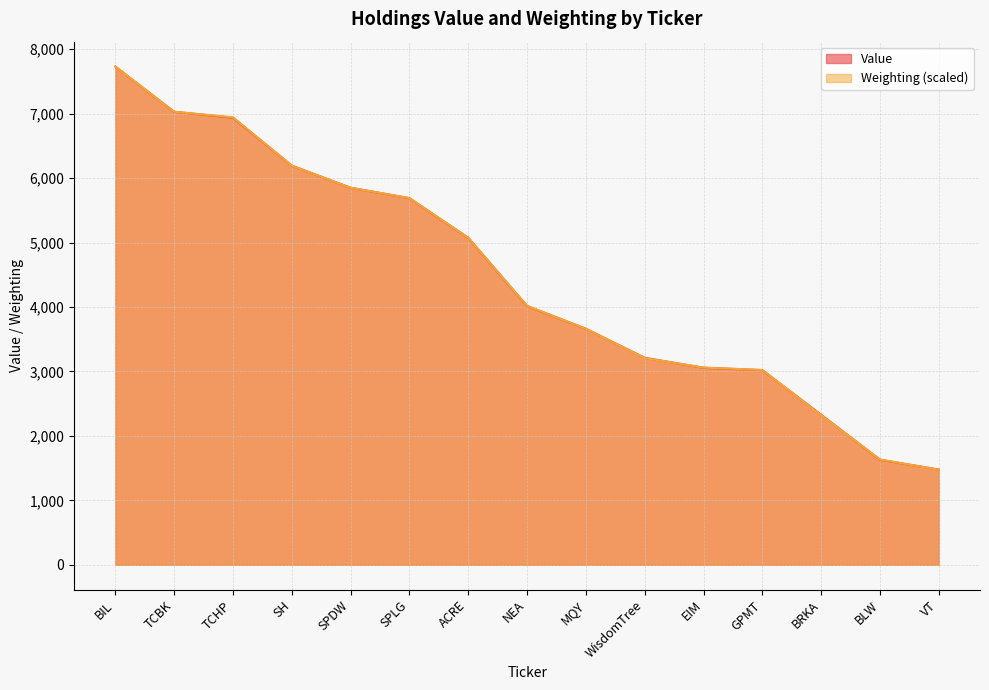

Which label corresponds to the smallest value in the chart?

VT